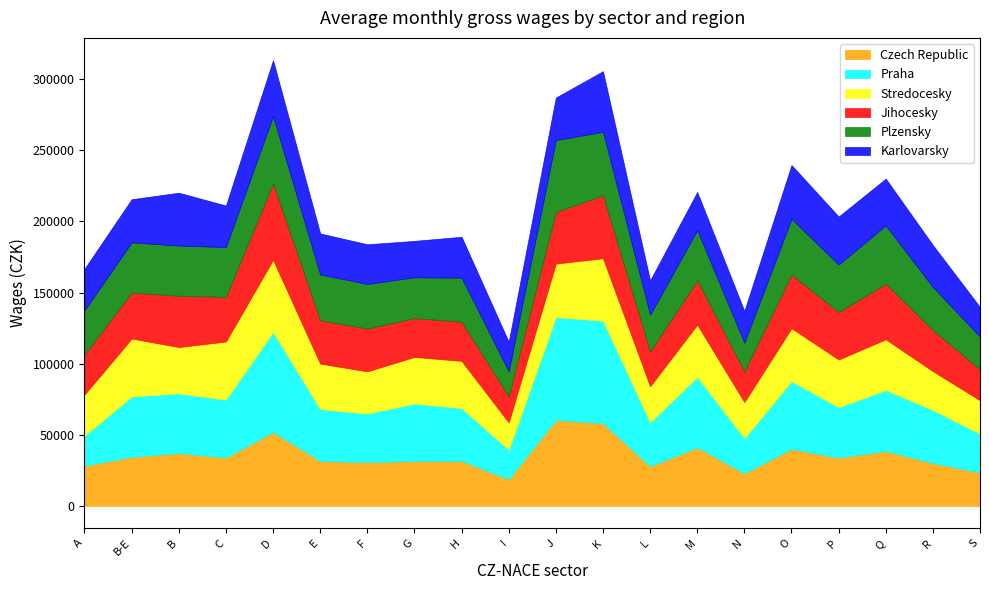

What is the difference between the highest and lowest values at B-E?

12260